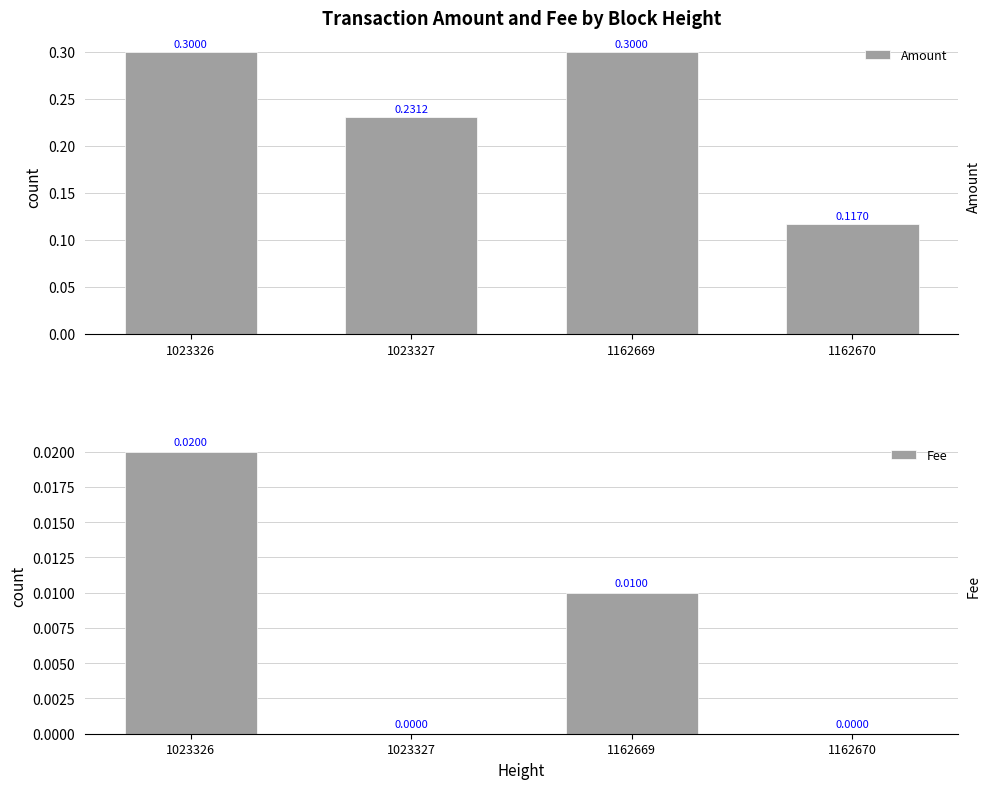

Rank the categories by Fee value from lowest to highest.

1023327, 1162670, 1162669, 1023326